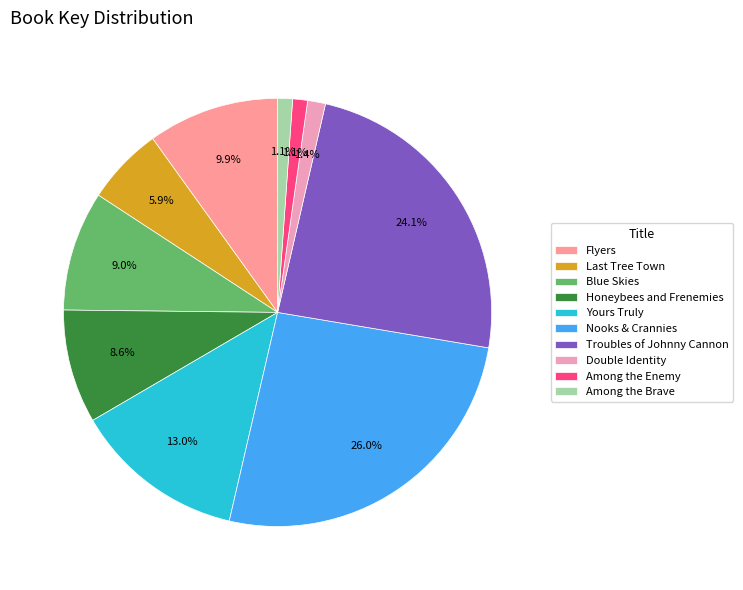

Does any single category account for the majority?

No